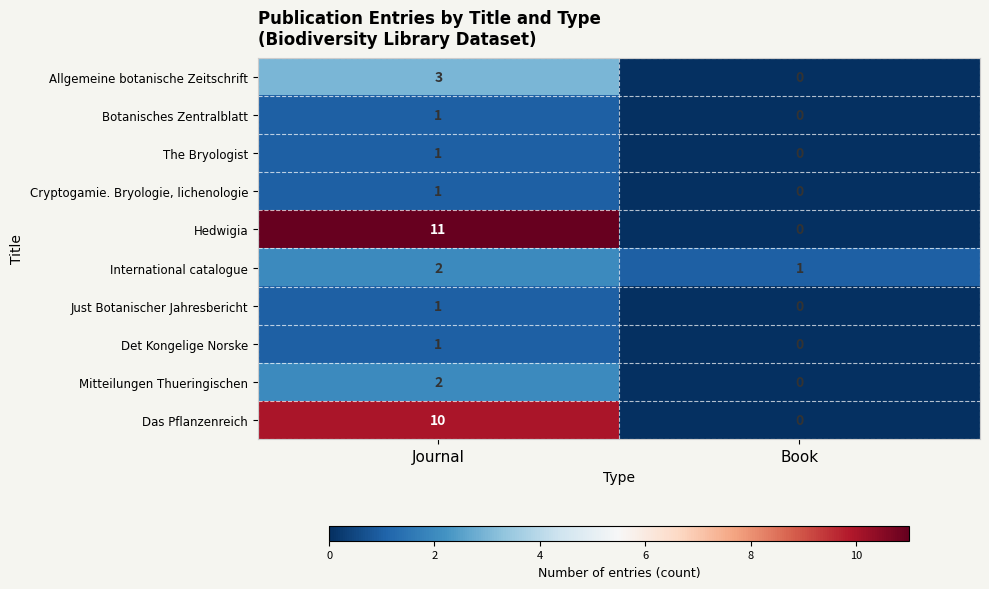

What is the spread (max minus min) of values at Journal?

10